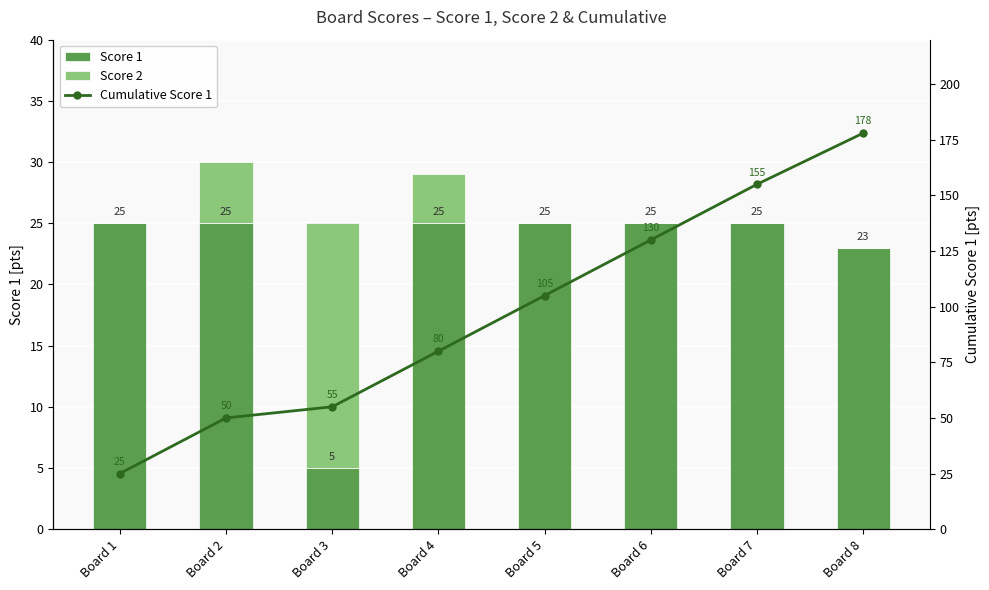

What is the difference between the second highest and second lowest values in the Score 1 series?

2